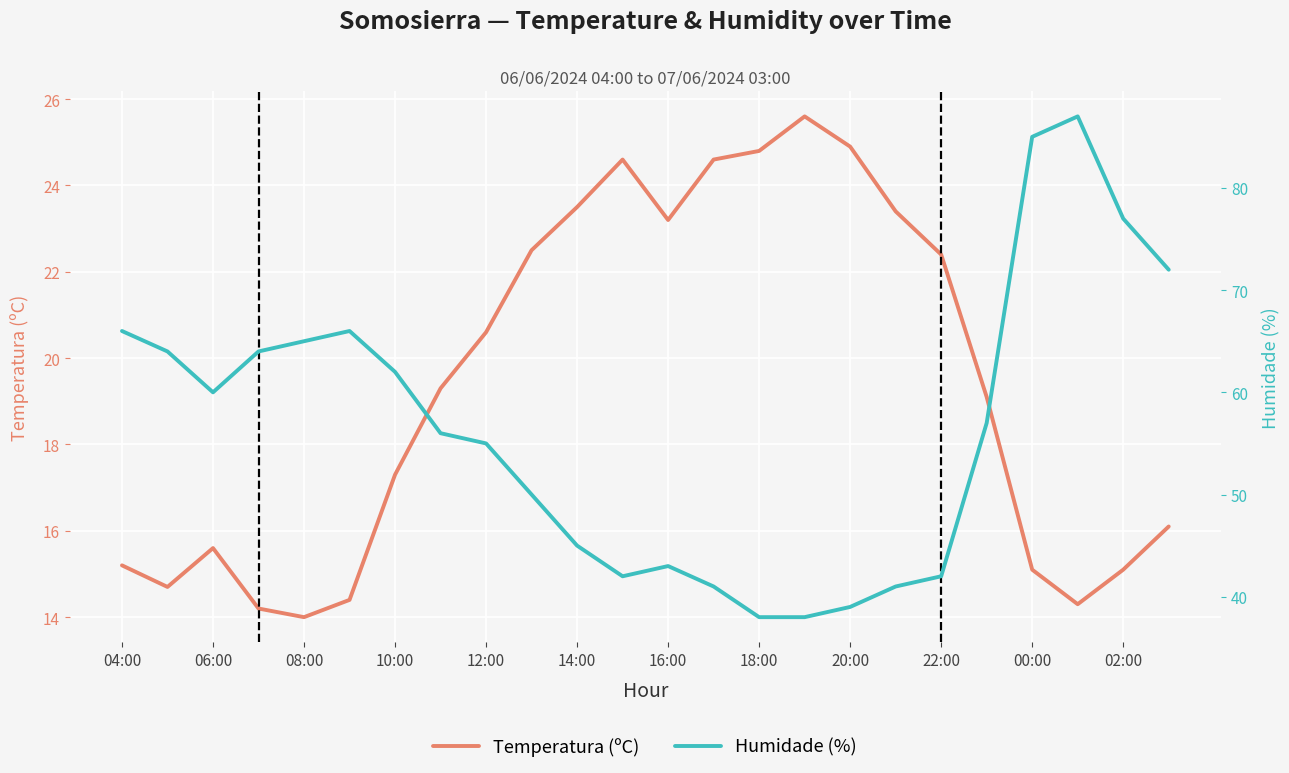

Is the value of Humidade (%) at 15 greater than the value of Temperatura (ºC) at 08:00?

Yes